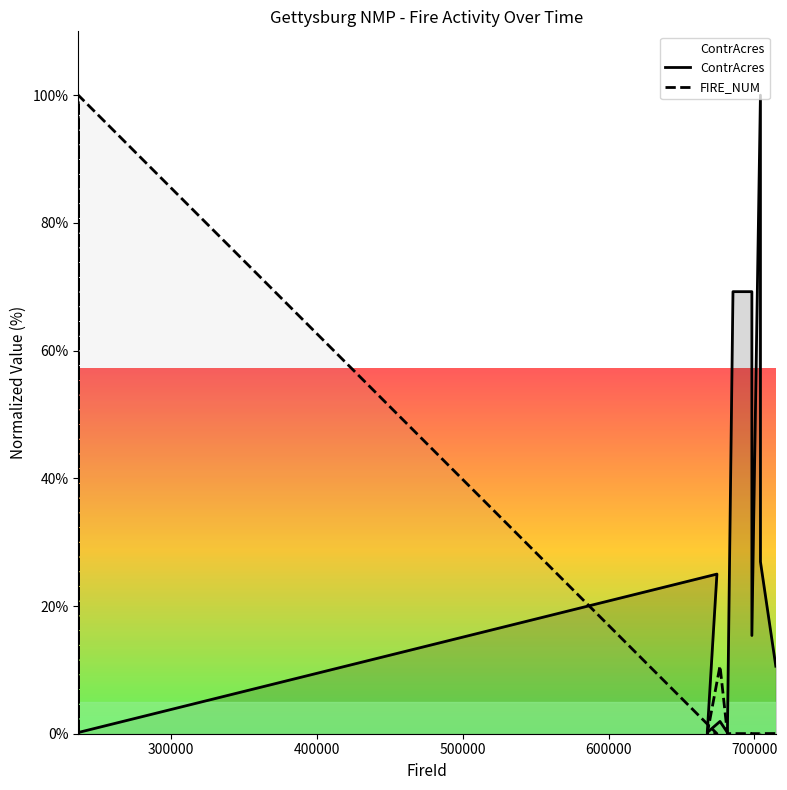

Does the chart display data point markers on the line(s)?

No